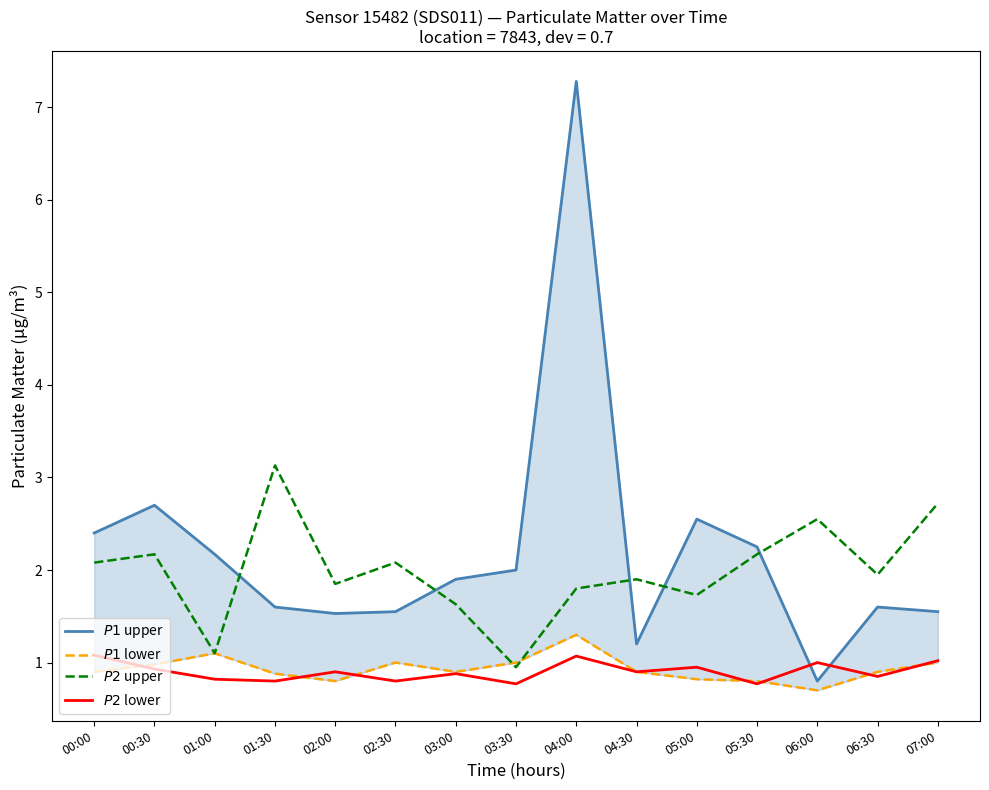

After their last crossing, which series has the higher values: $P1$ lower or $P2$ upper?

$P2$ upper